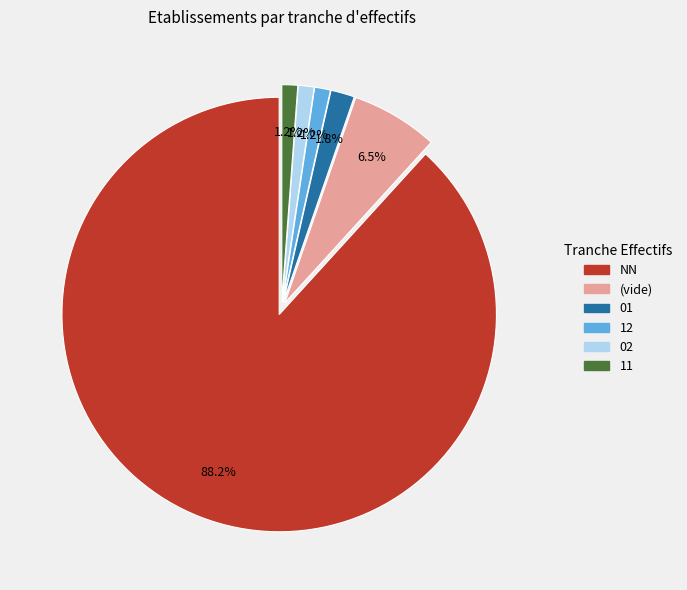

Count the number of slices in the pie.

6